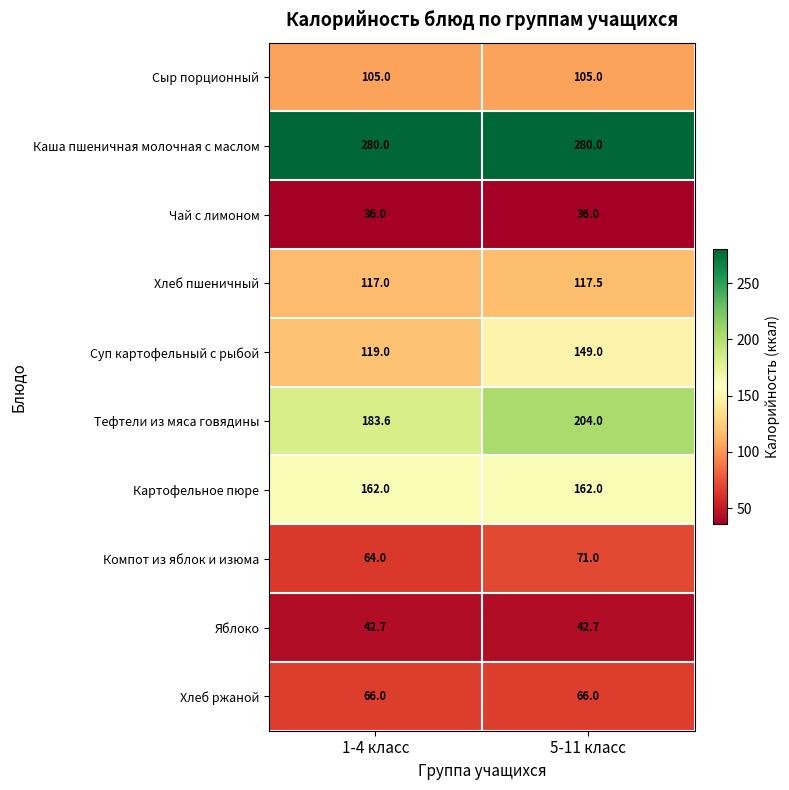

Reading right to left, list all the values displayed in this chart.

Сыр порционный: 5-11 класс=105.0	1-4 класс=105.0
Каша пшеничная молочная с маслом: 5-11 класс=280.0	1-4 класс=280.0
Чай с лимоном: 5-11 класс=36.0	1-4 класс=36.0
Хлеб пшеничный: 5-11 класс=117.5	1-4 класс=117.0
Суп картофельный с рыбой: 5-11 класс=149.0	1-4 класс=119.0
Тефтели из мяса говядины: 5-11 класс=204.0	1-4 класс=183.6
Картофельное пюре: 5-11 класс=162.0	1-4 класс=162.0
Компот из яблок и изюма: 5-11 класс=71.0	1-4 класс=64.0
Яблоко: 5-11 класс=42.7	1-4 класс=42.7
Хлеб ржаной: 5-11 класс=66.0	1-4 класс=66.0